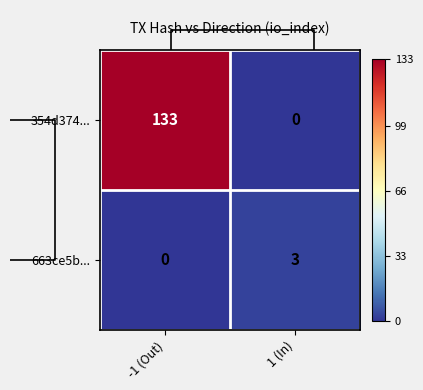

What is the difference between the 354d374... values at -1 (Out) and 1 (In)?

133